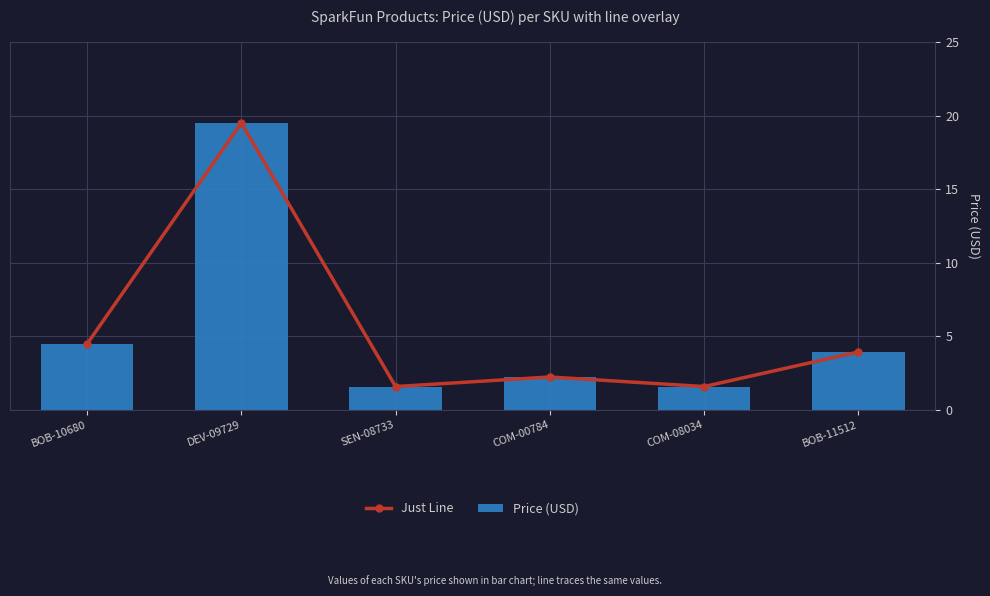

List the labels in order of Just Line value, smallest first.

SEN-08733, COM-08034, COM-00784, BOB-11512, BOB-10680, DEV-09729